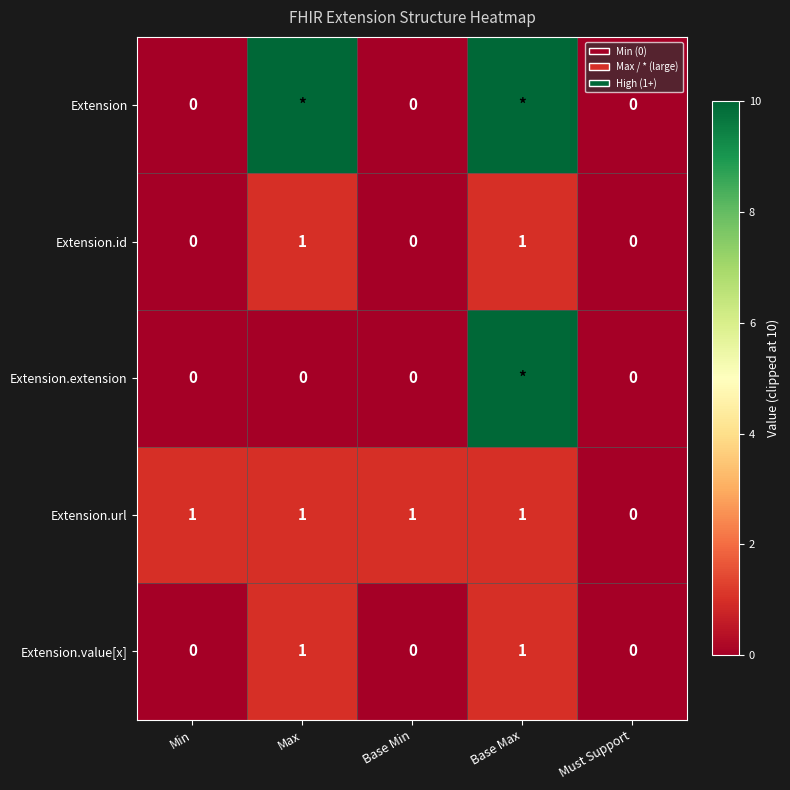

The value of Extension.value[x] at Base Min is 0. True or false?

True